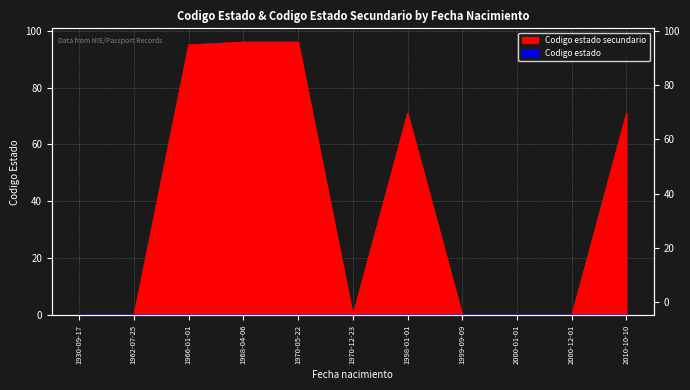

The chart shows a value of 96 at 1970-05-22. True or false?

True